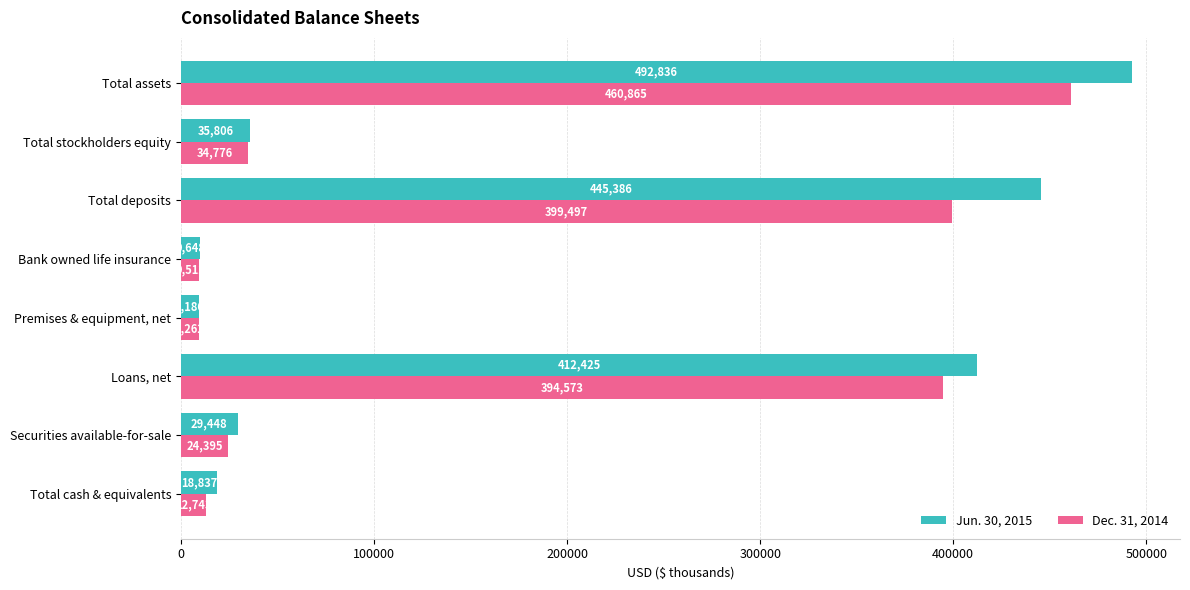

What is the difference between the Dec. 31, 2014 values at Securities available-for-sale and Total deposits?

375102